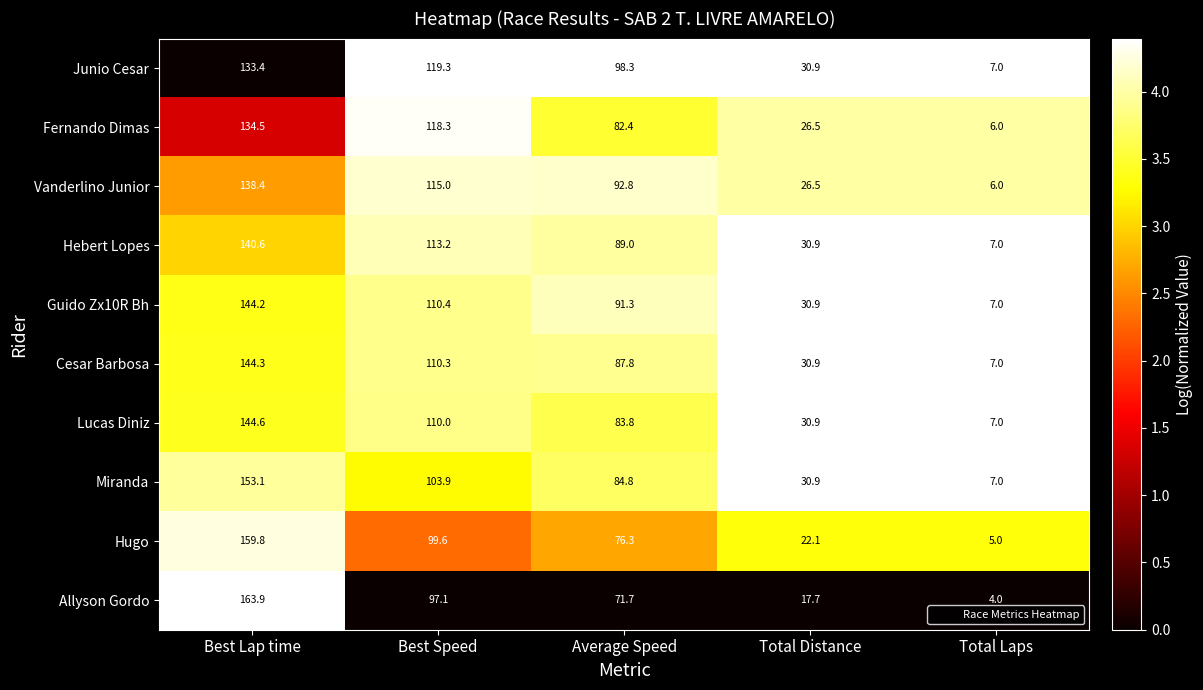

Which series has the largest total across all categories?

Junio Cesar